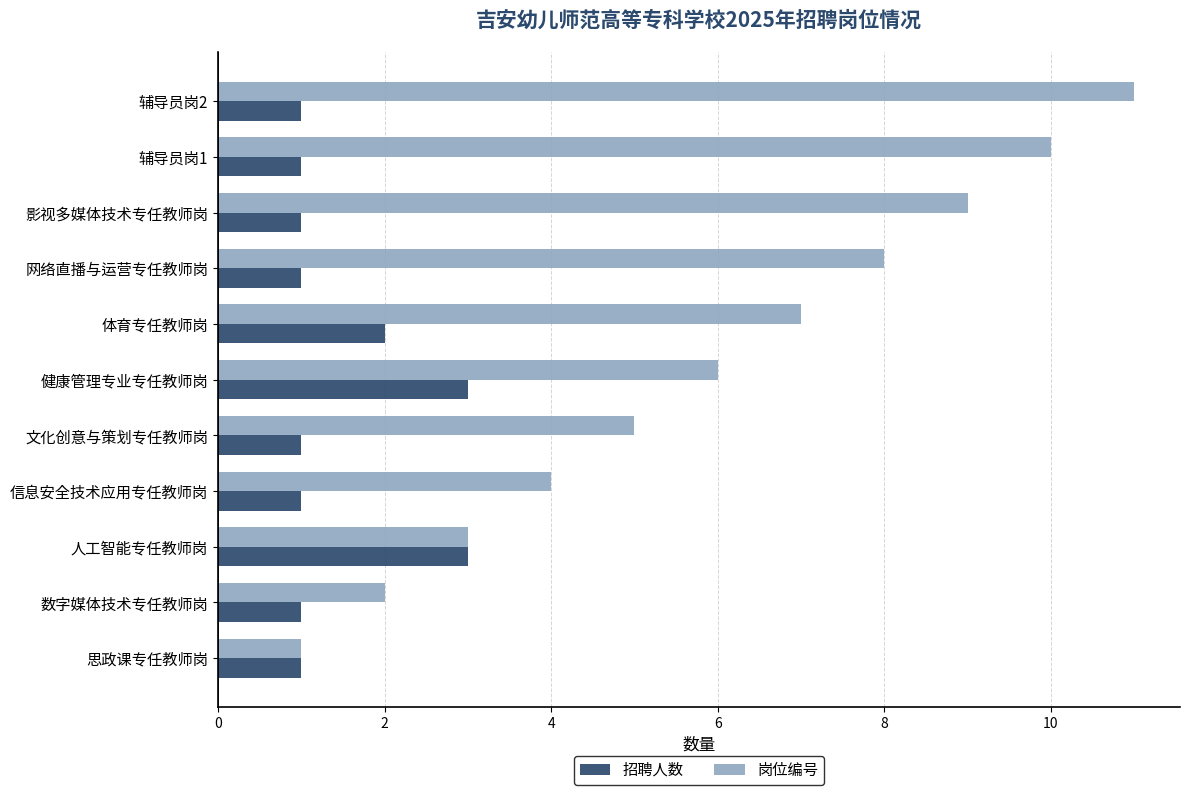

What is the sum of all 岗位编号 values?

66